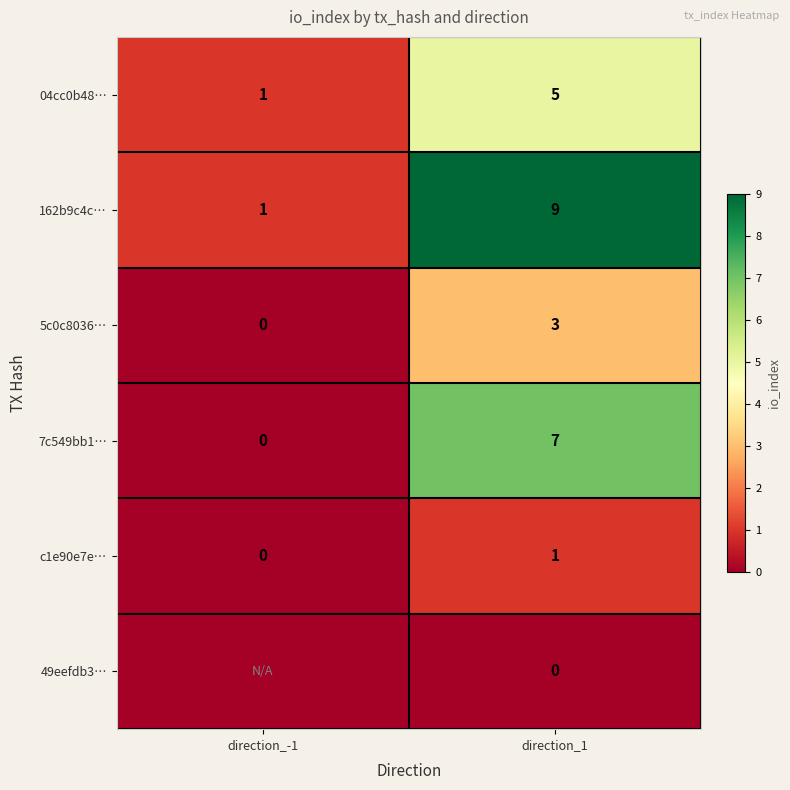

True or false: c1e90e7e… has a value of 0 at direction_-1.

True